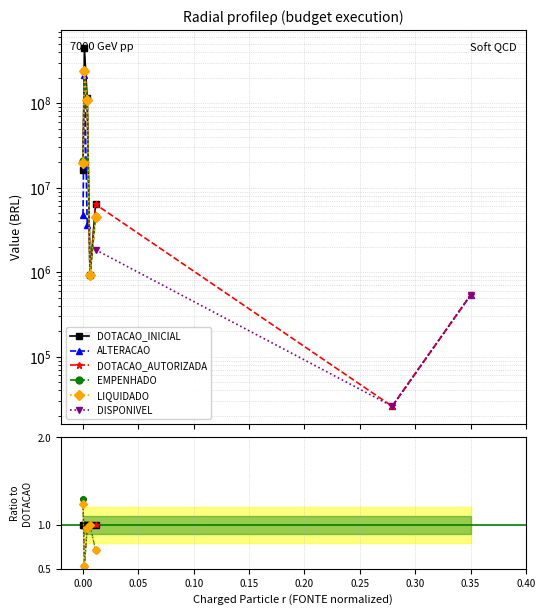

Does the chart display data point markers on the line(s)?

Yes